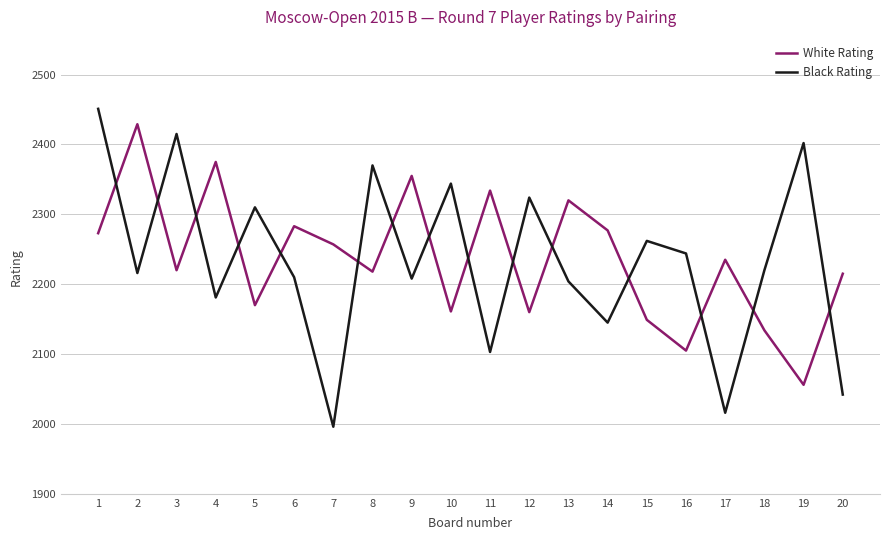

What is the sum of all White Rating values?

44726